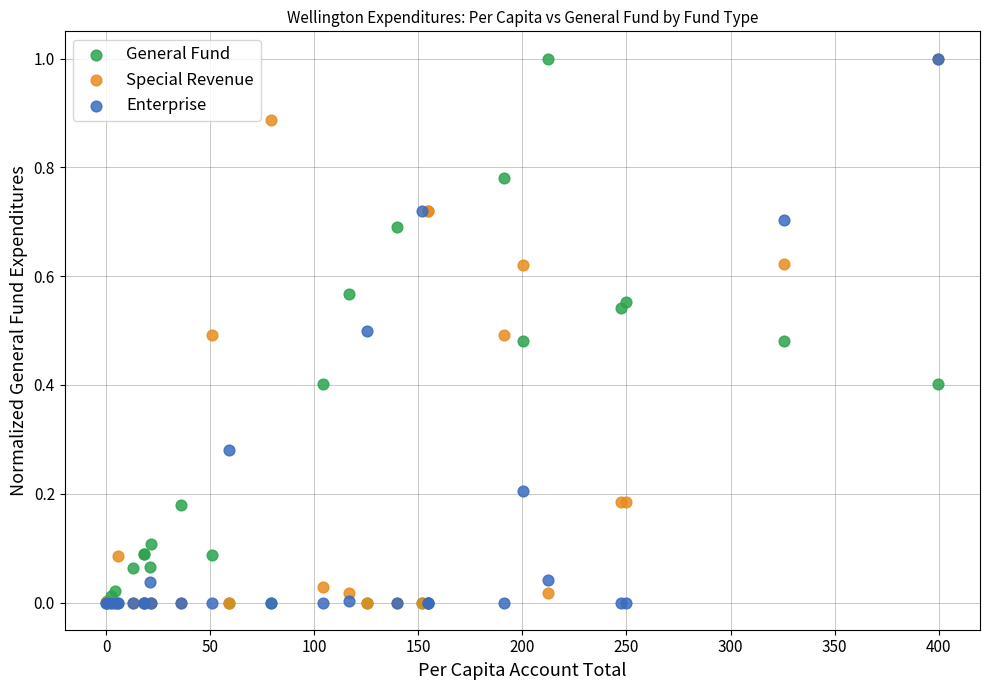

What are all the series names shown in the legend?

General Fund, Special Revenue, Enterprise